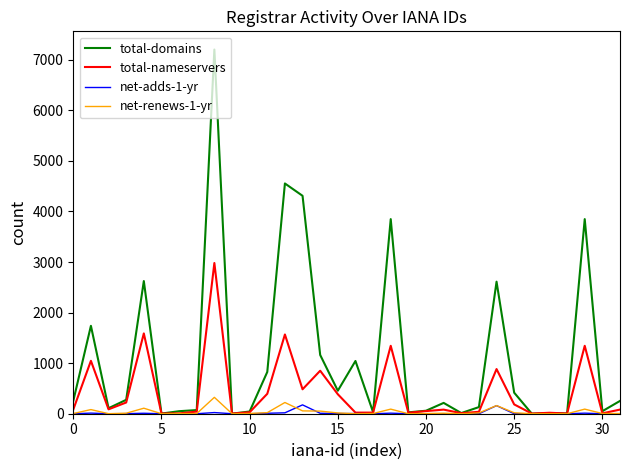

What is the highest value of the total-domains series?

7201